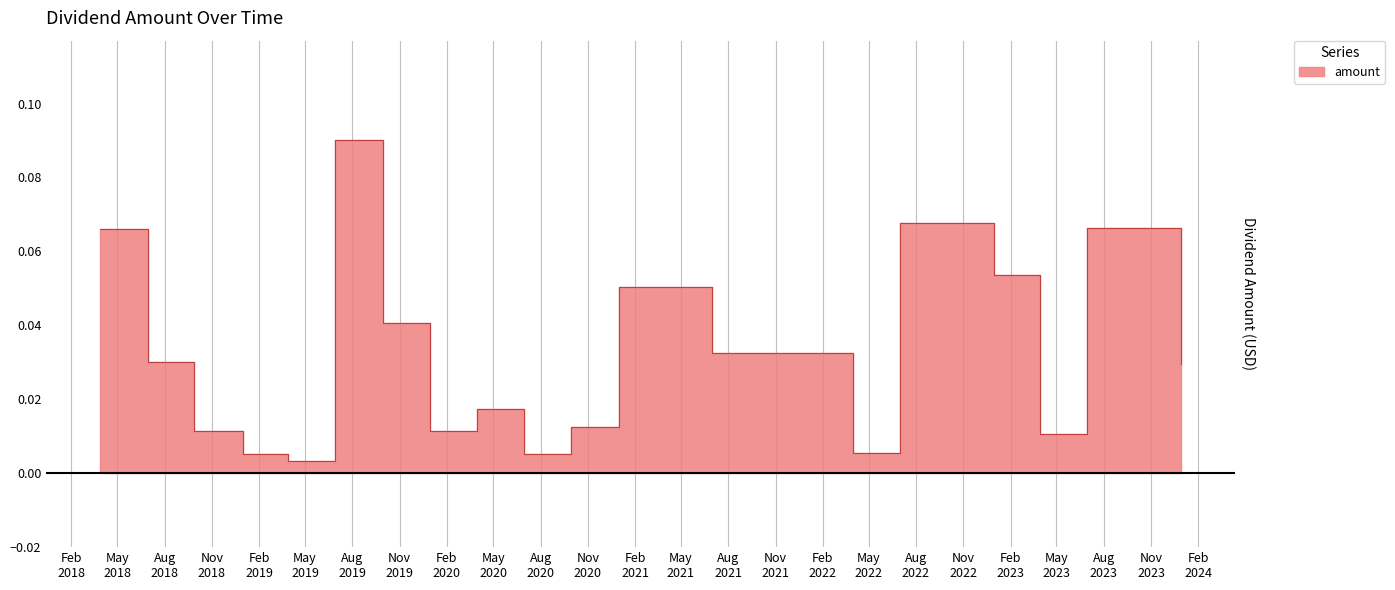

True or false: there are more than 1 points higher than both neighbors.

True